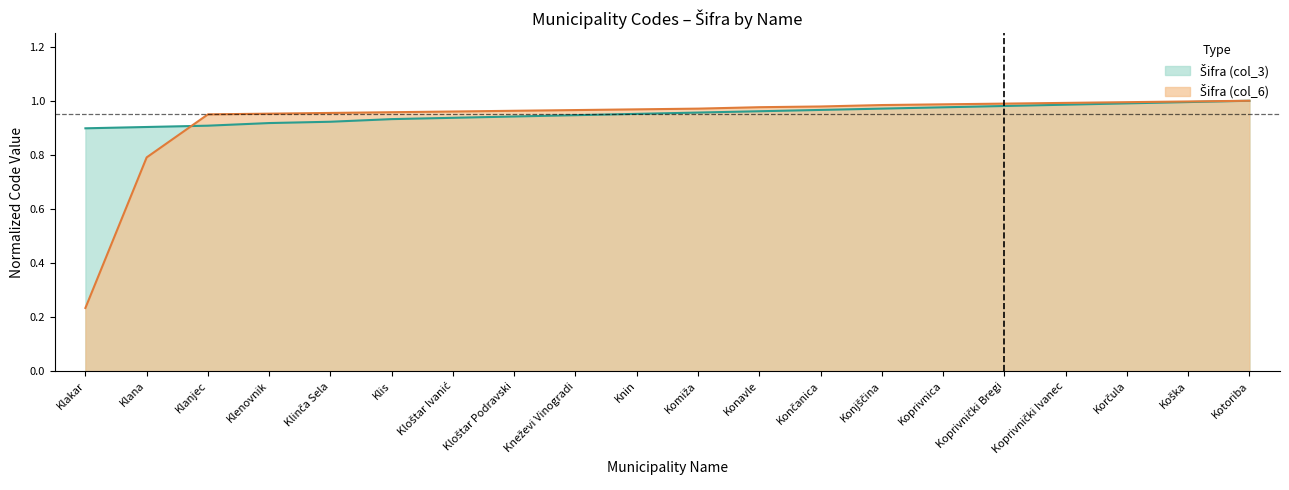

What is the spread (max minus min) of values at Klana?

0.1